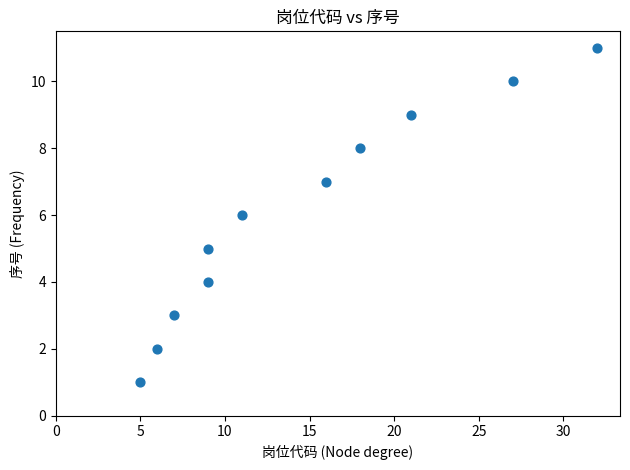

What is the range of Y values (max minus min)?

10